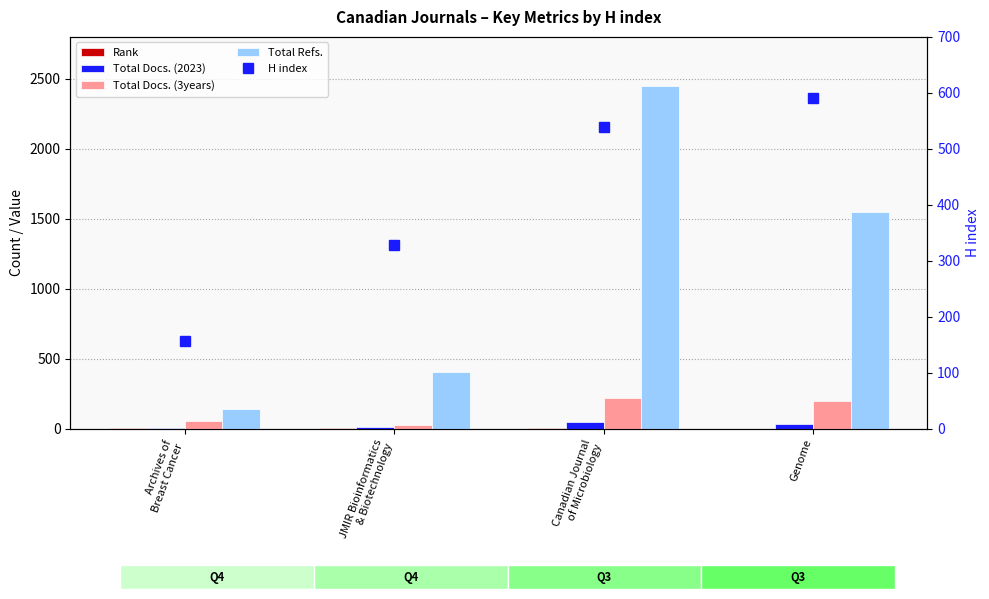

What is the difference between the highest and lowest values at Genome?

1546